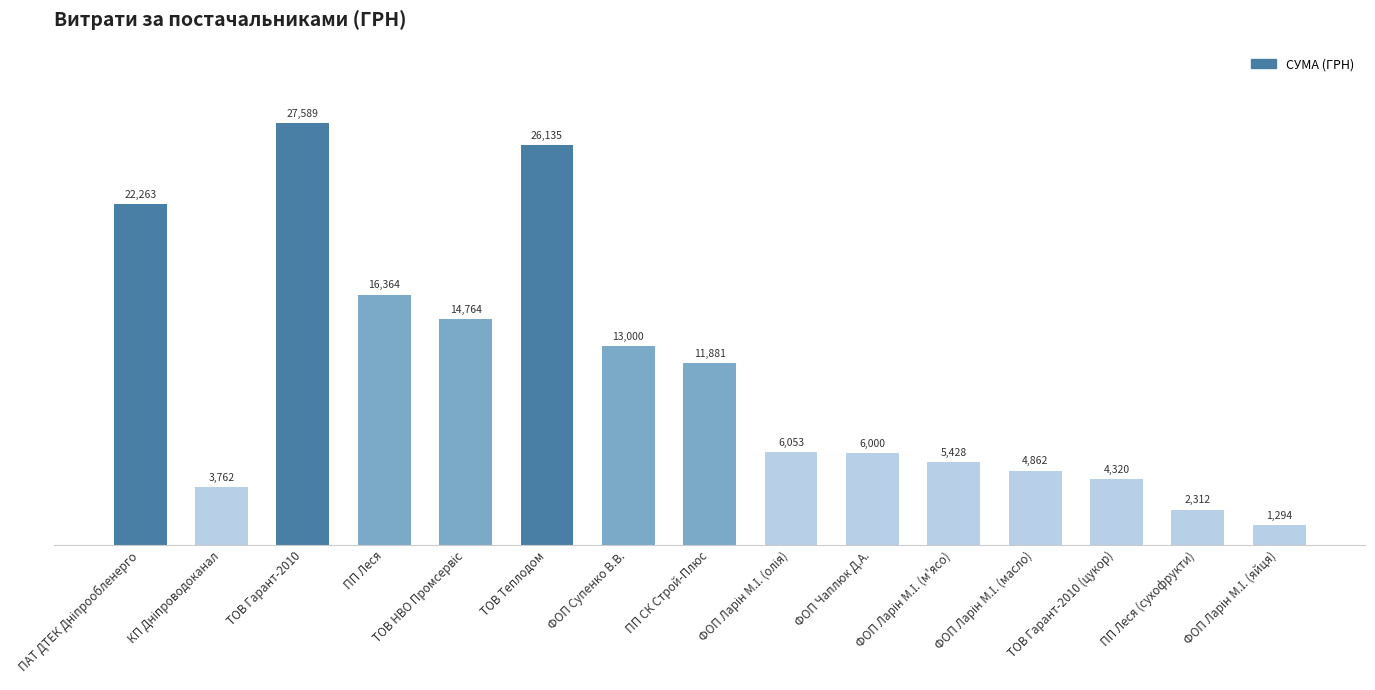

What is the smallest value displayed?

1294.4